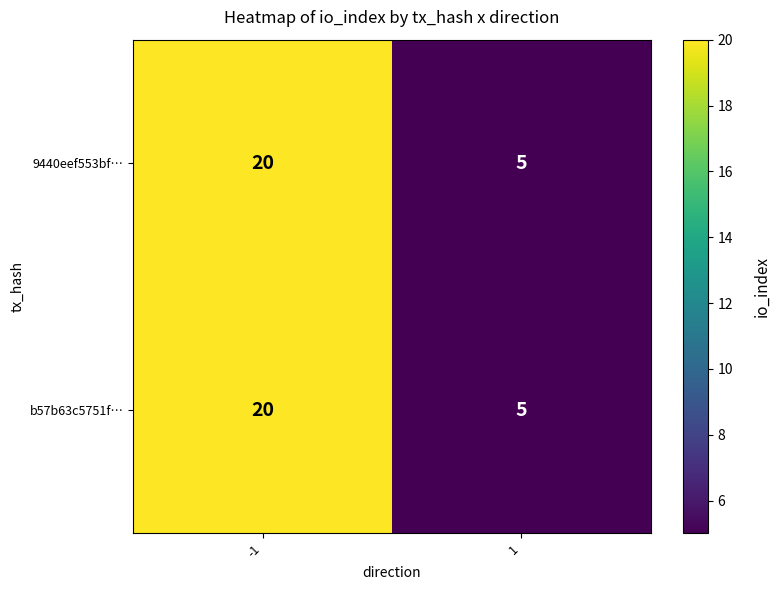

Read the 9440eef553bf… value at -1, to the nearest 5.

20